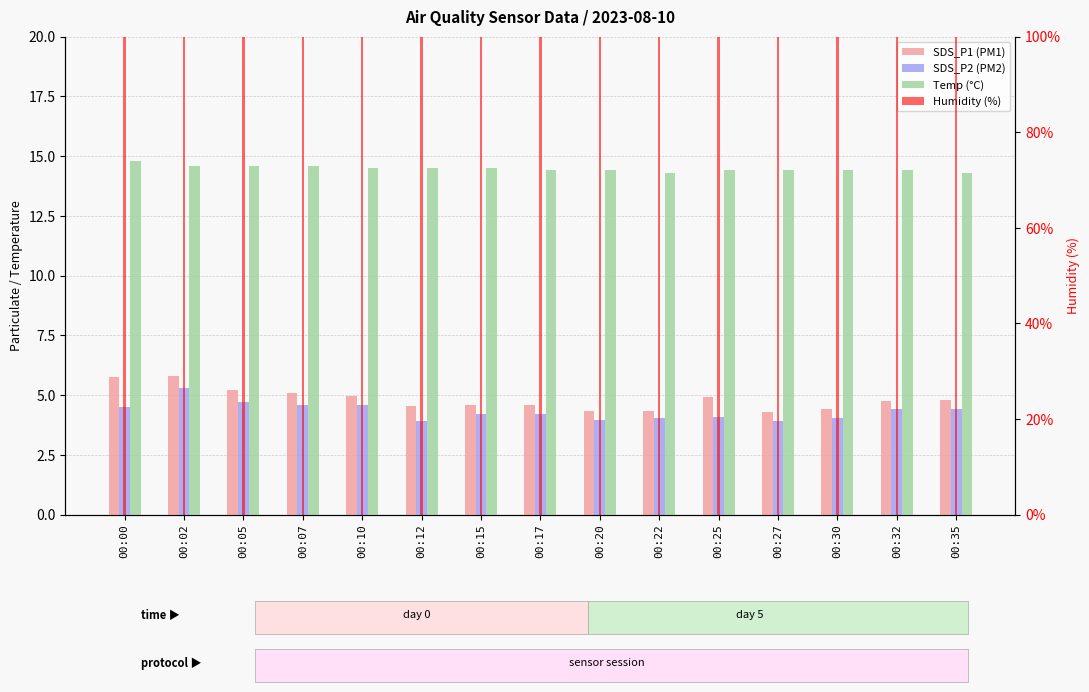

Between 00:12 and 00:25, which is larger?

00:25